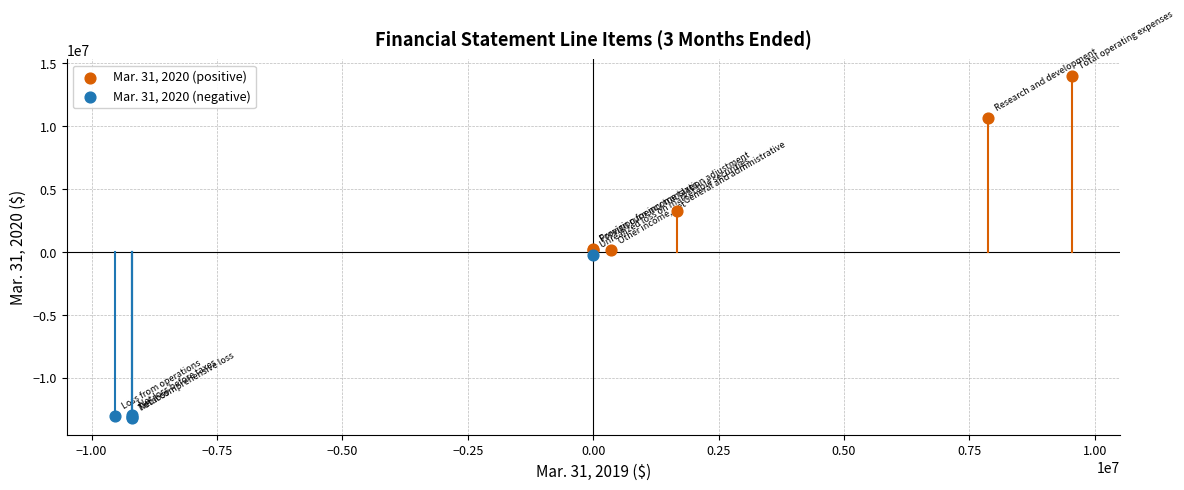

Which series has the widest spread of Y values?

Mar. 31, 2020 (positive)